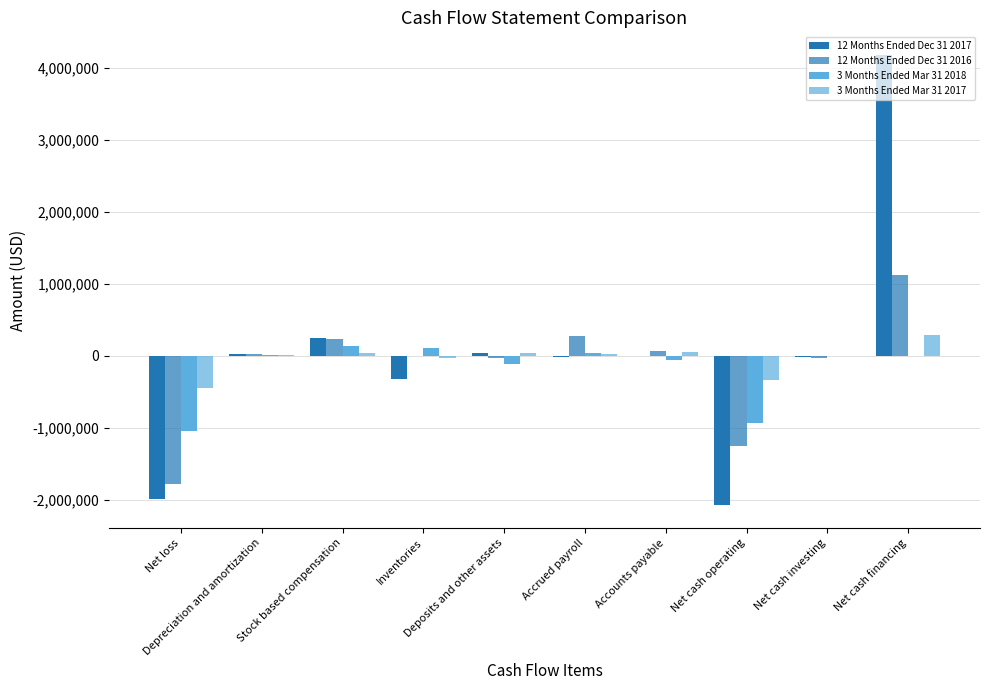

Are the bars grouped side by side (vs. stacked)?

Yes